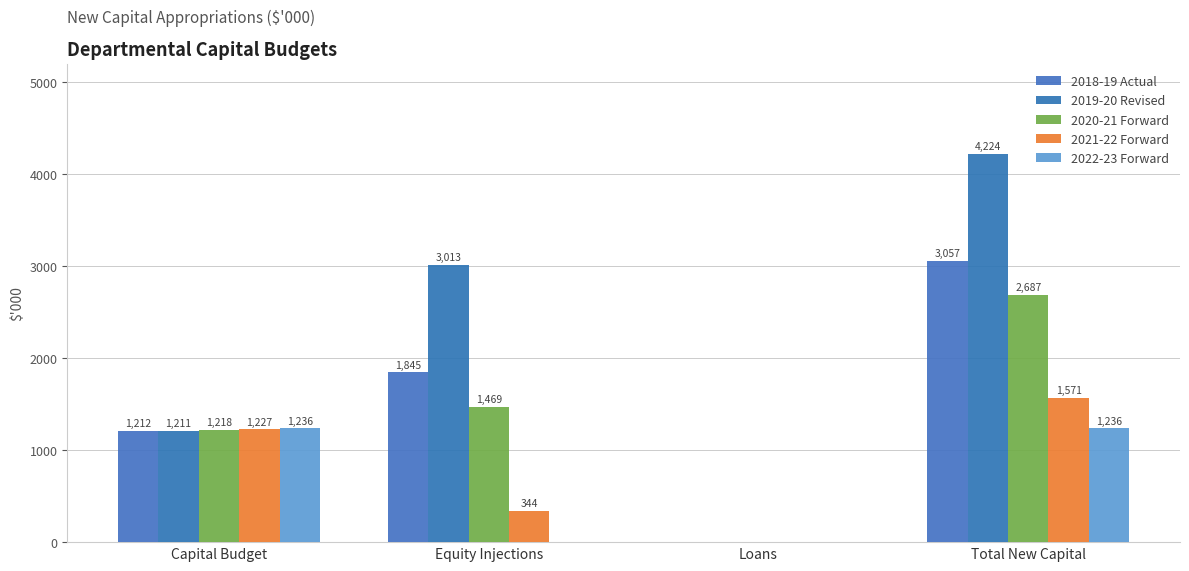

Is the value of 2021-22 Forward at Capital Budget greater than the value of 2020-21 Forward at Capital Budget?

Yes